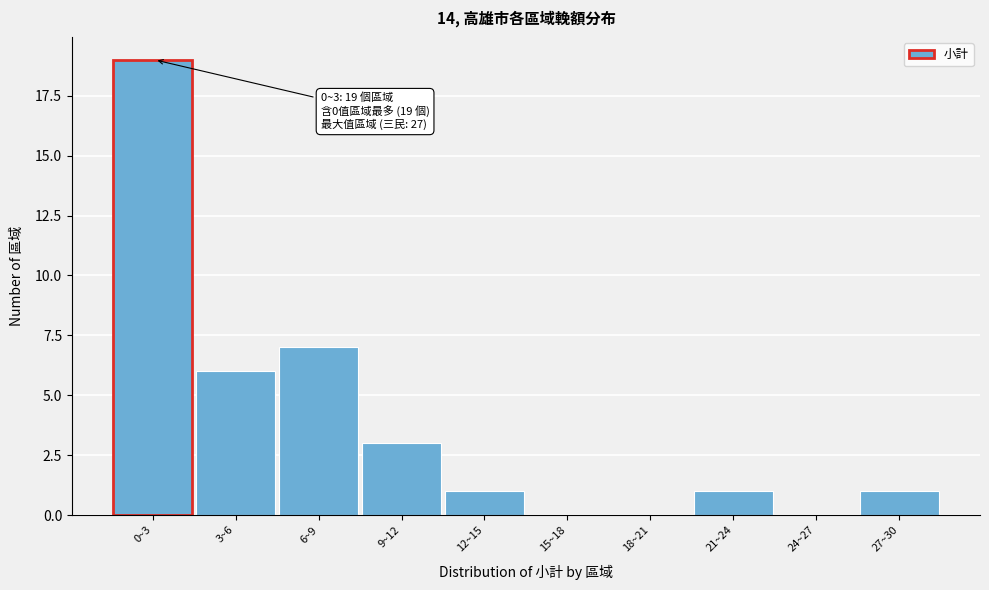

Reading left to right, extract all data points from this chart.

0~3=19	3~6=6	6~9=7	9~12=3	12~15=1	15~18=0	18~21=0	21~24=1	24~27=0	27~30=1